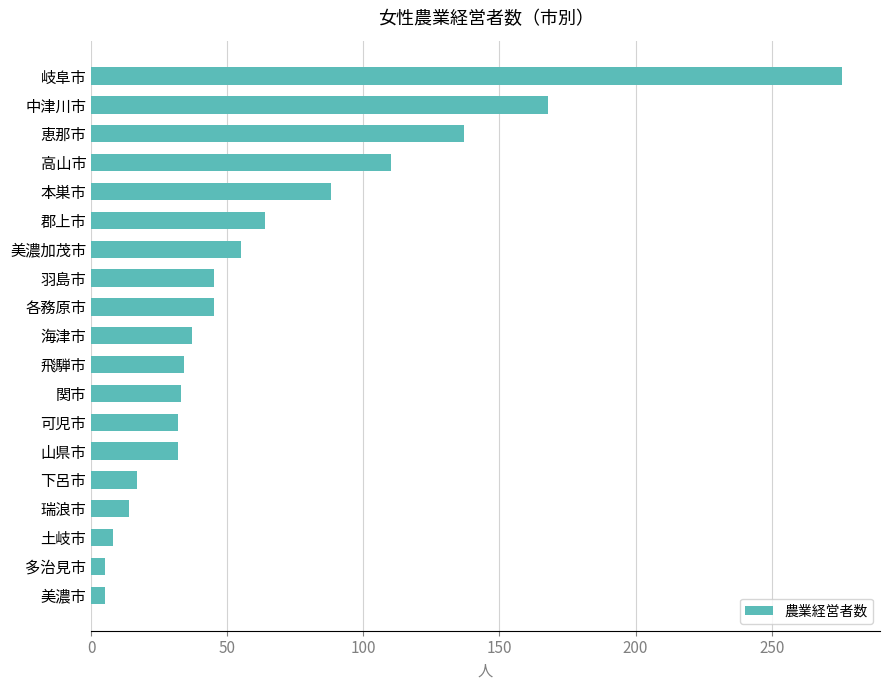

What is the difference between the maximum and minimum values?

271